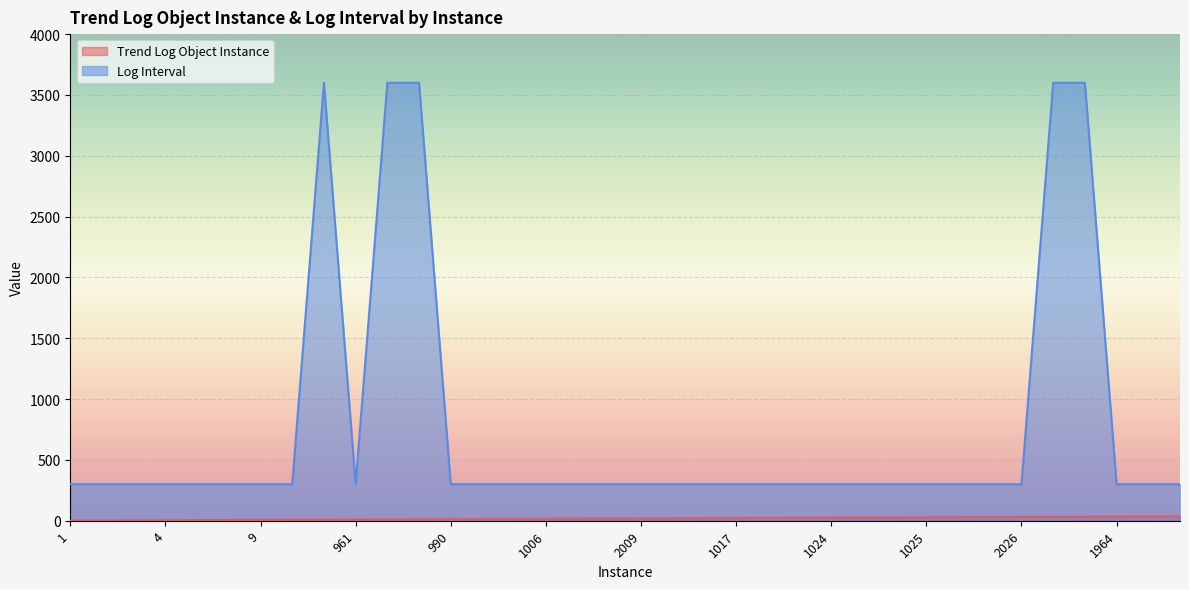

Between 22 and 1025, which is larger?

1025